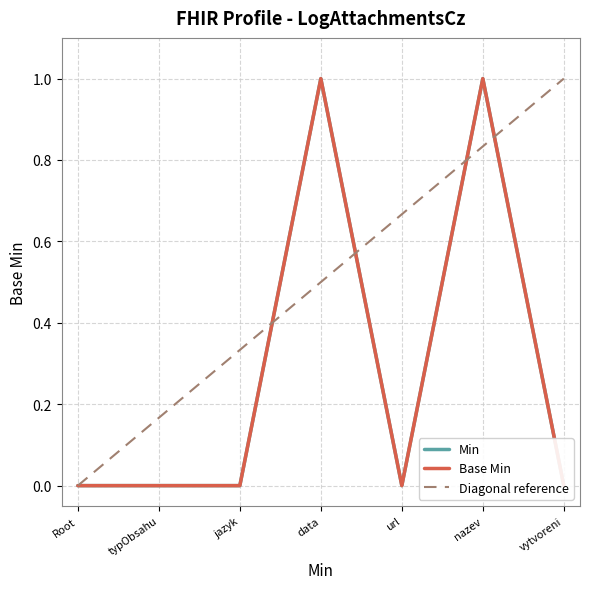

Is it true that Base Min equals 0 at jazyk?

True